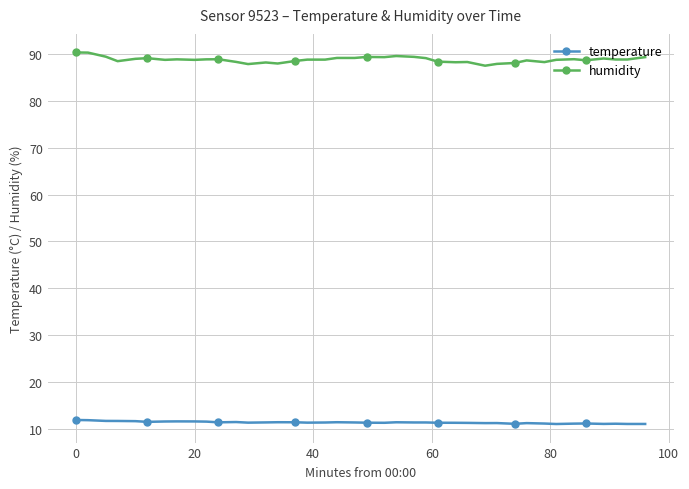

Which series has the largest total across all categories?

humidity